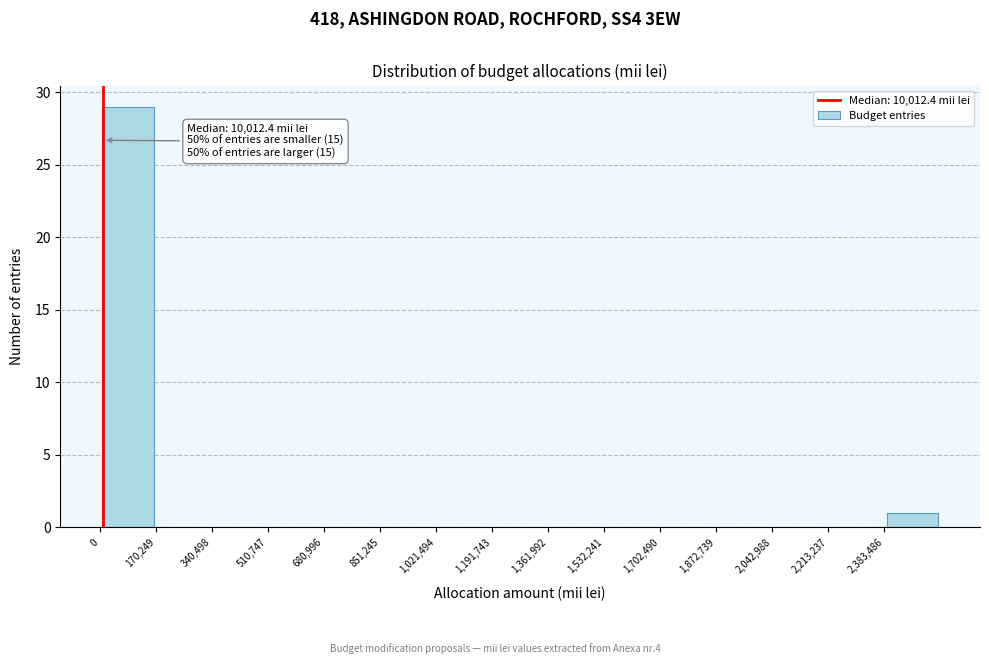

Which range on the x-axis has the tallest bar?

0 to 180000